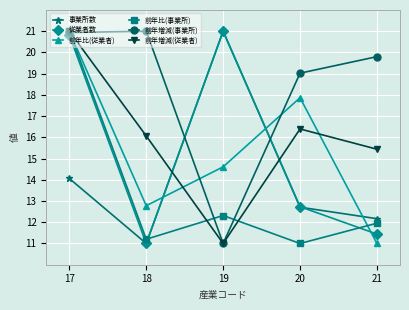

How many data points does each series have?

5